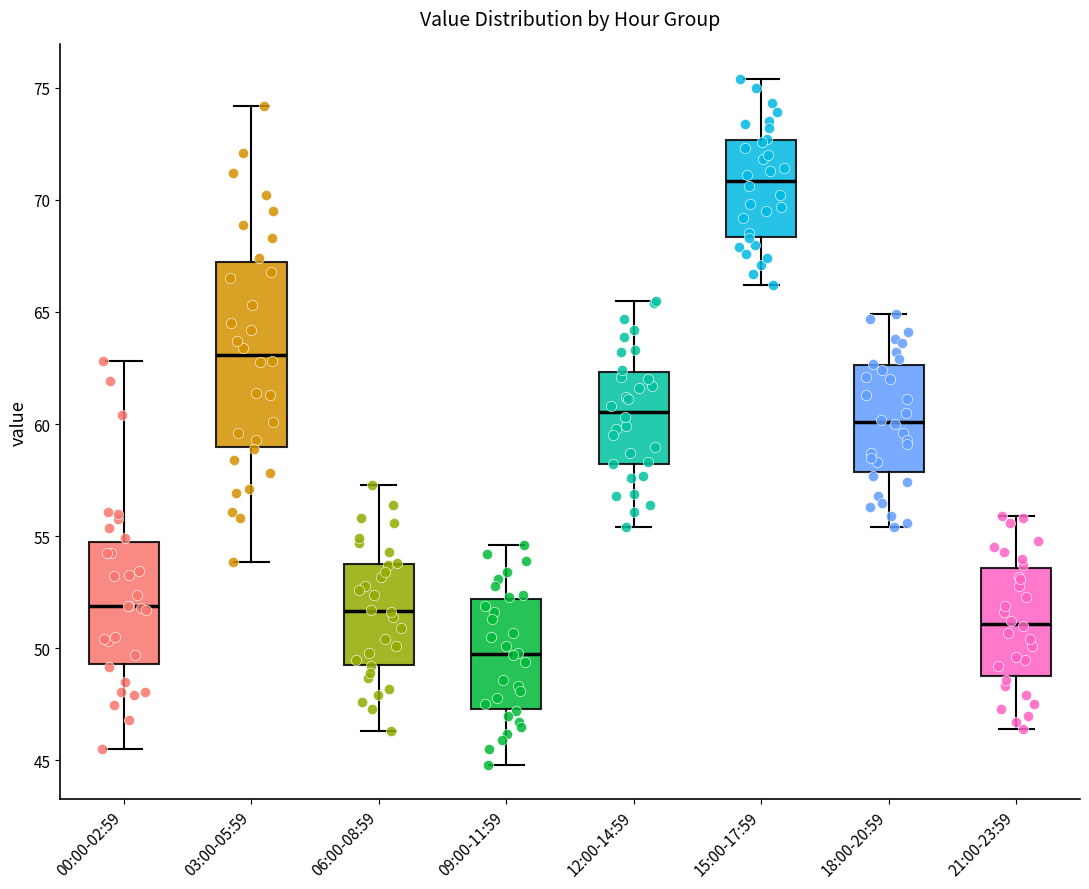

Where is the lower edge of the box for 00:00-02:59 on the y-axis? The values are not printed on the chart, so give them approximately, as read against the axis.

49.5